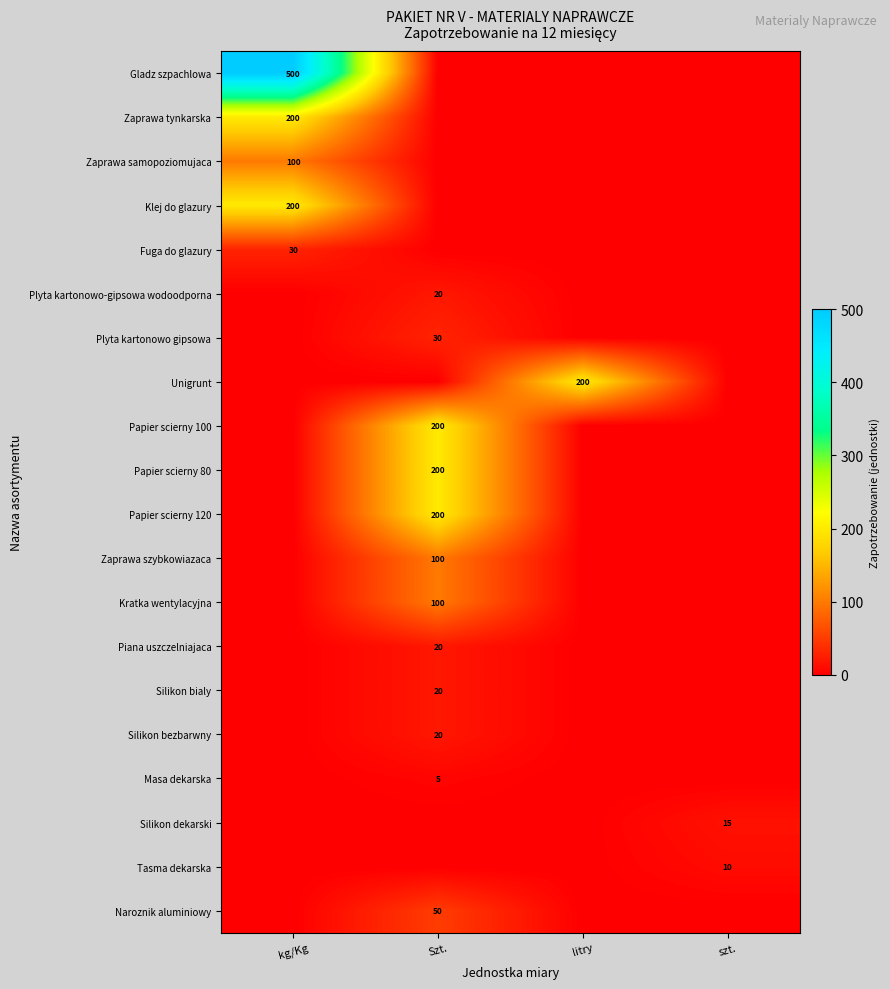

True or false: Tasma dekarska has a value of 10 at szt..

True